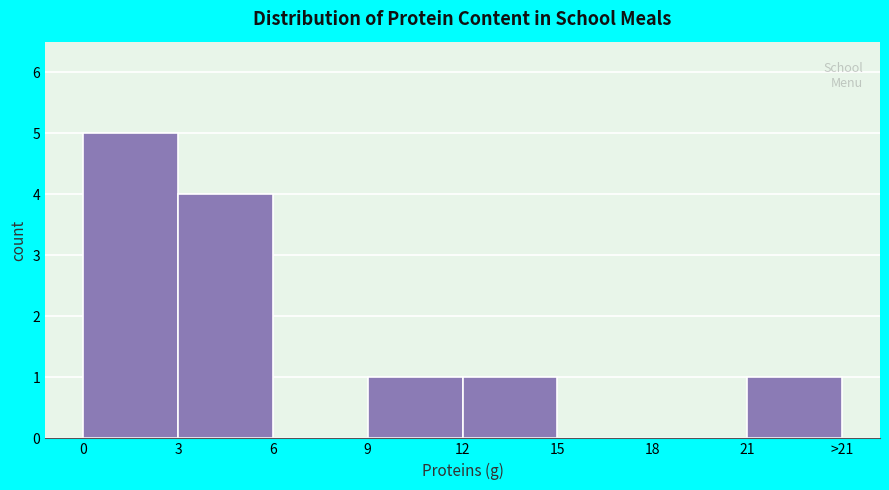

Reading left to right, extract all data points from this chart.

0=5	3=4	6=0	9=1	12=1	15=0	18=0	21=1